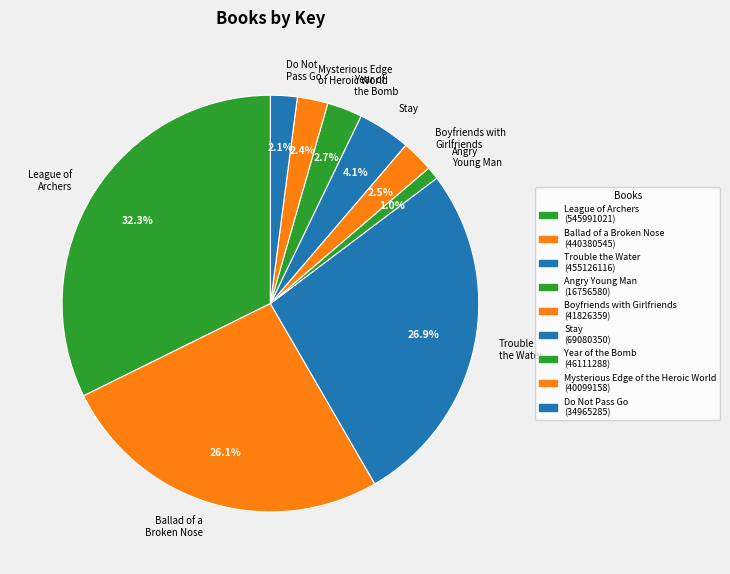

Does Stay represent more than half of the total?

No